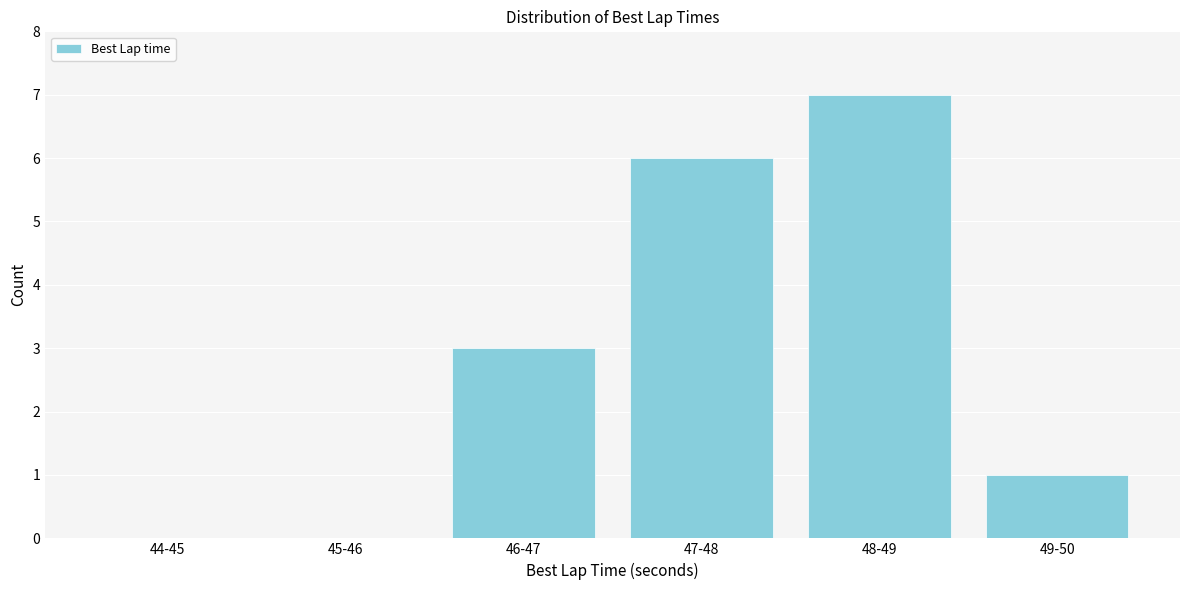

Reading right to left, transcribe all the data shown in this chart.

49-50=1	48-49=7	47-48=6	46-47=3	45-46=0	44-45=0